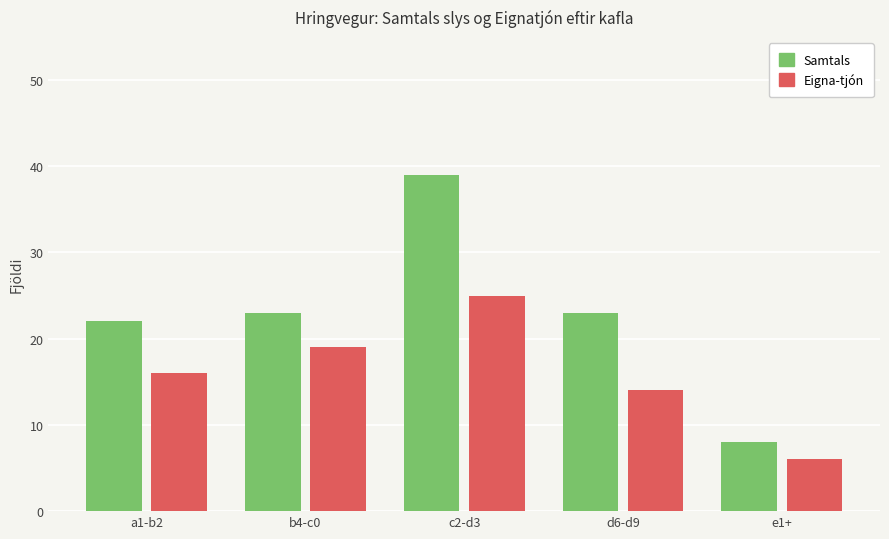

What is the sum of all Eigna-tjón values?

80